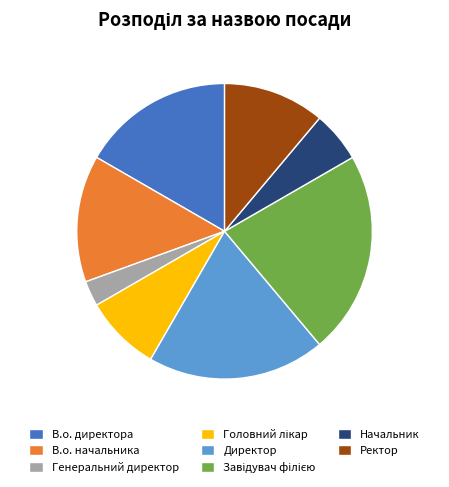

Does Генеральний директор represent more than half of the total?

No